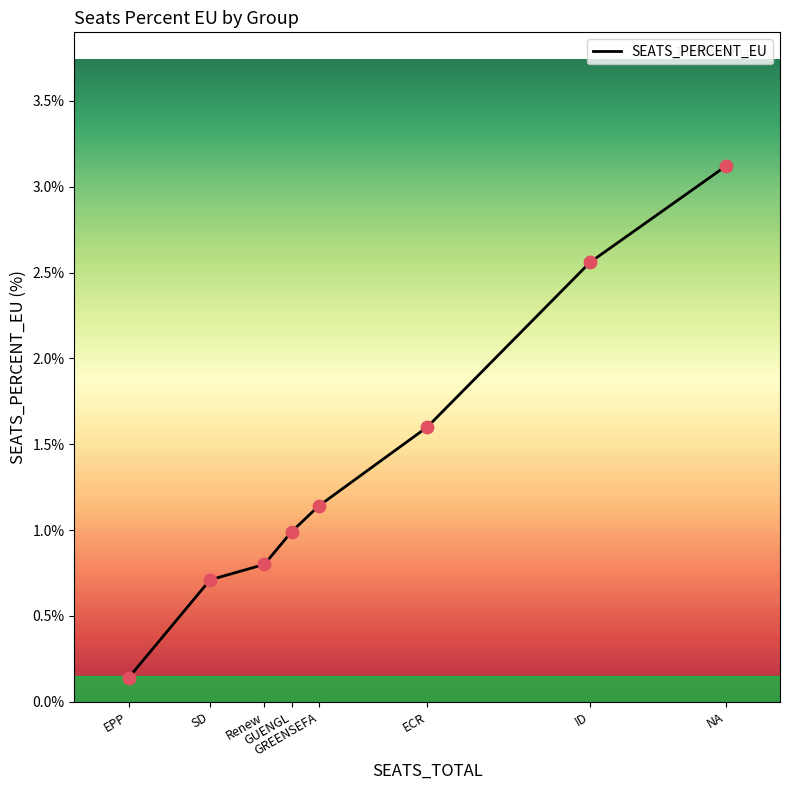

Approximately how many times larger is the value at ECR compared to ID?

0.6